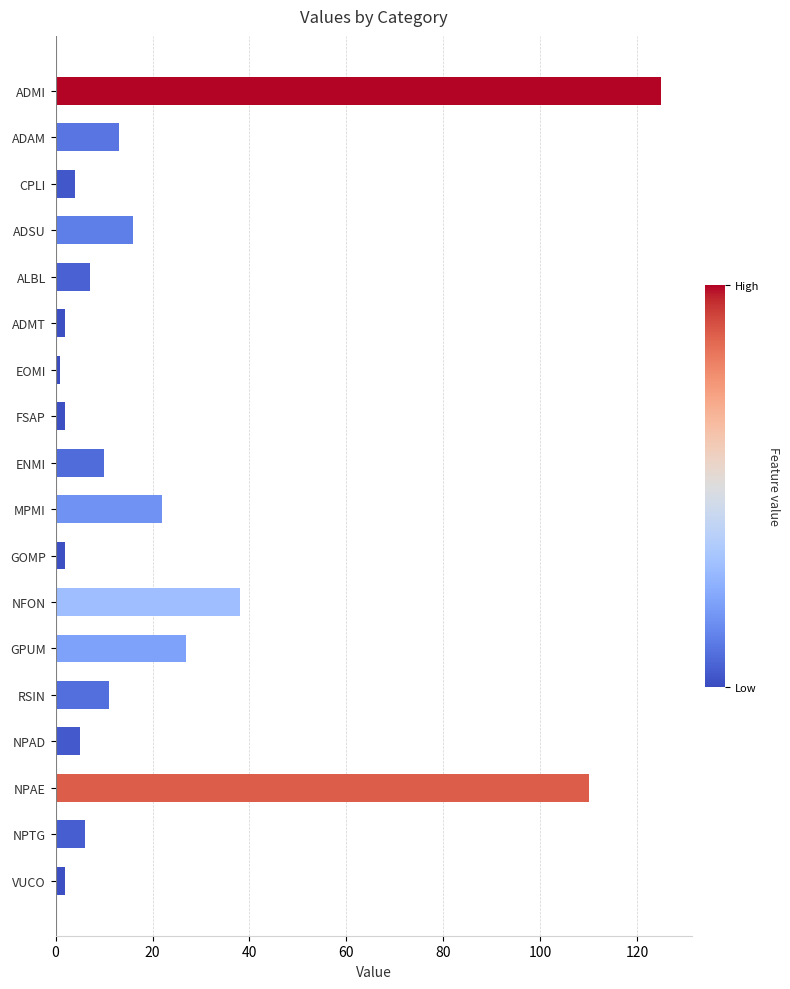

The value at NPTG is 6. True or false?

True